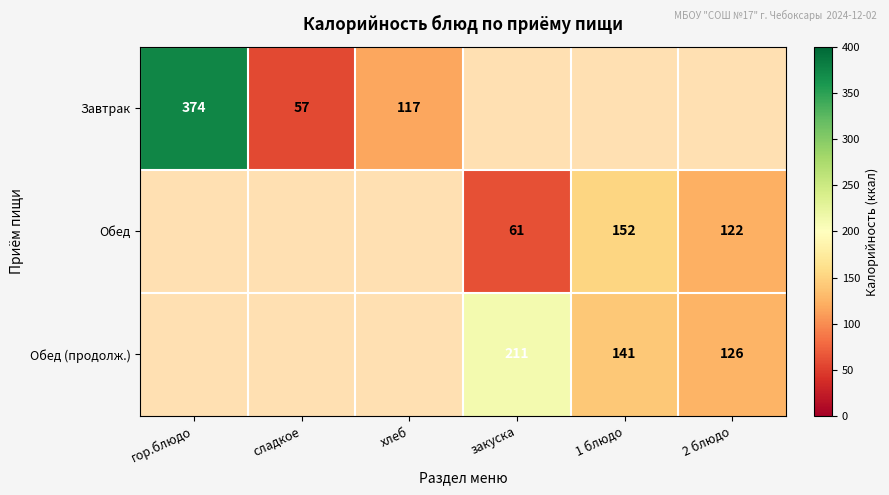

How many categories are shown in the chart?

6